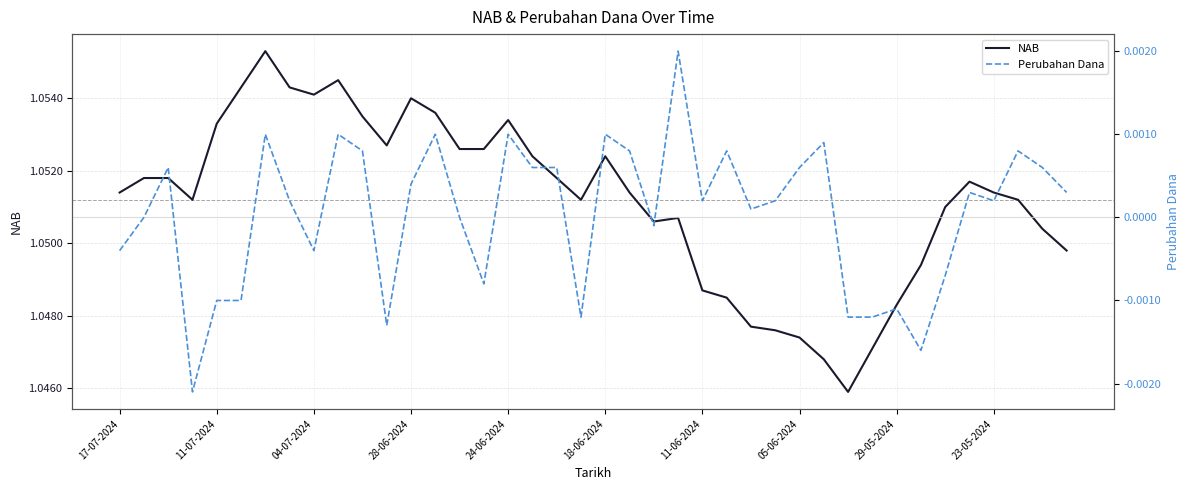

What is the label of the 21st point from the right?

19